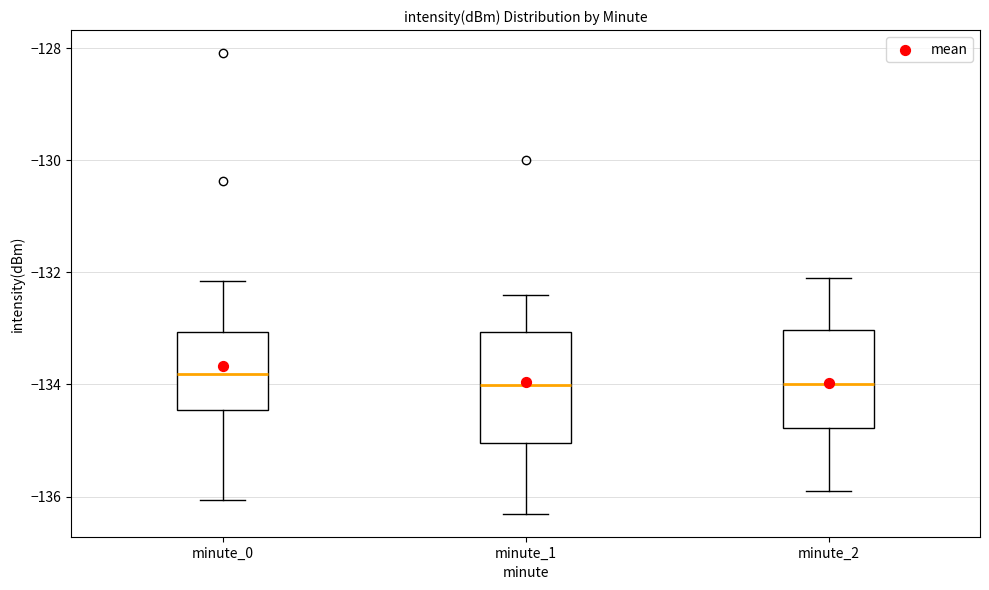

Reading left to right, read every box against the y-axis: the position of its median line, the range the box covers, and the ends of its whiskers. The values are not printed on the chart, so give them approximately, as read against the axis.

minute_0: median -133.8, box -134.4 to -133.0, whiskers -136.0 to -132.2
minute_1: median -134.0, box -135.0 to -133.0, whiskers -136.4 to -132.4
minute_2: median -134.0, box -134.8 to -133.0, whiskers -135.8 to -132.0